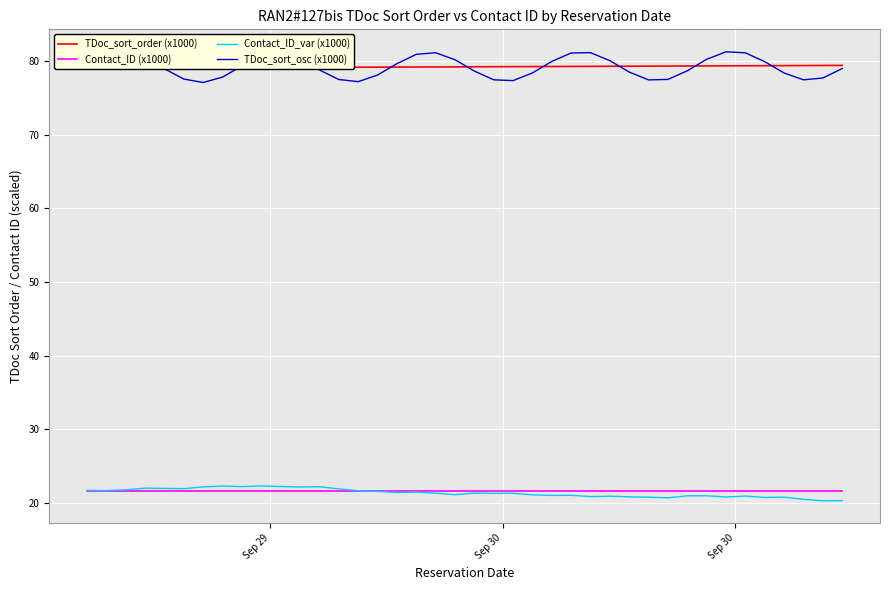

What is the maximum value for Contact_ID (x1000)?

21.6